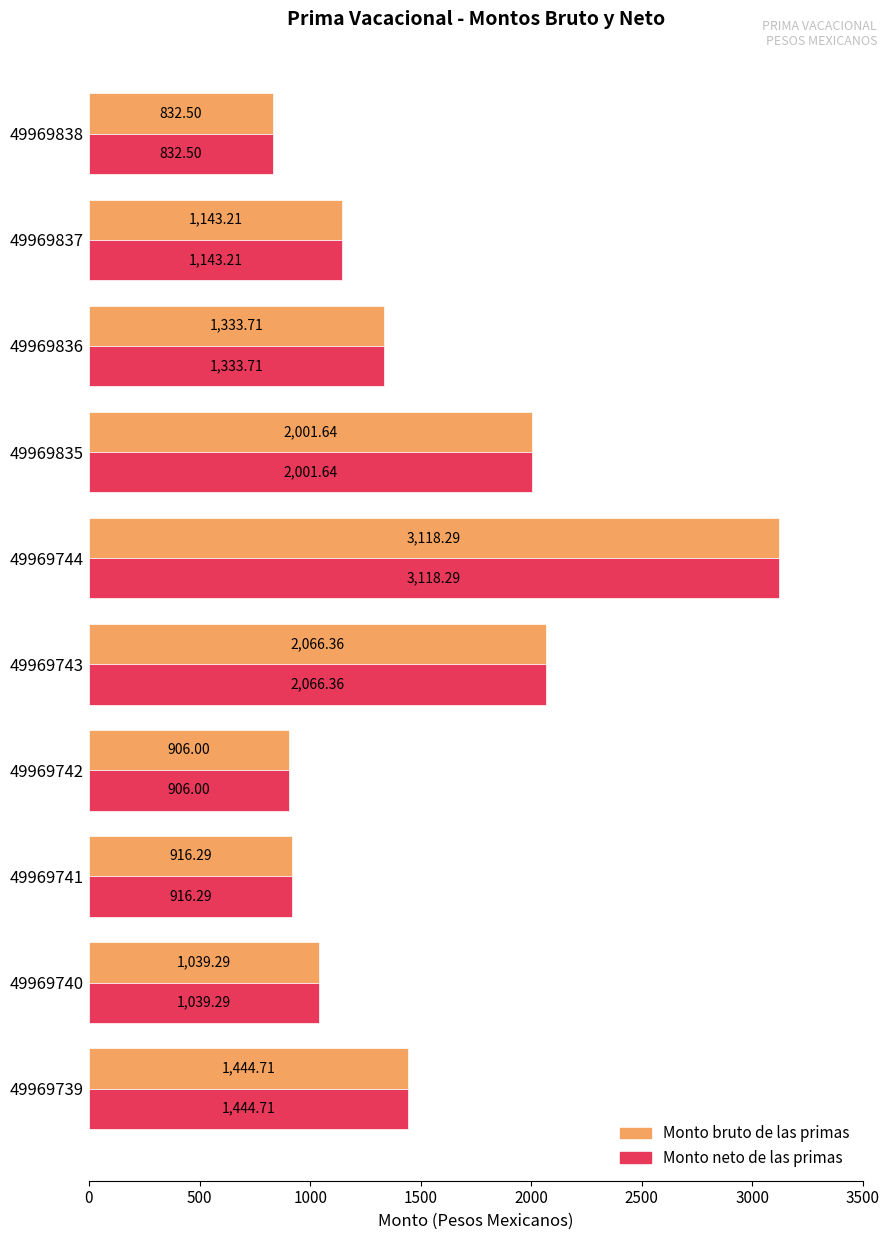

What is the difference between the maximum and second lowest values in the Monto neto de las primas series?

2212.3